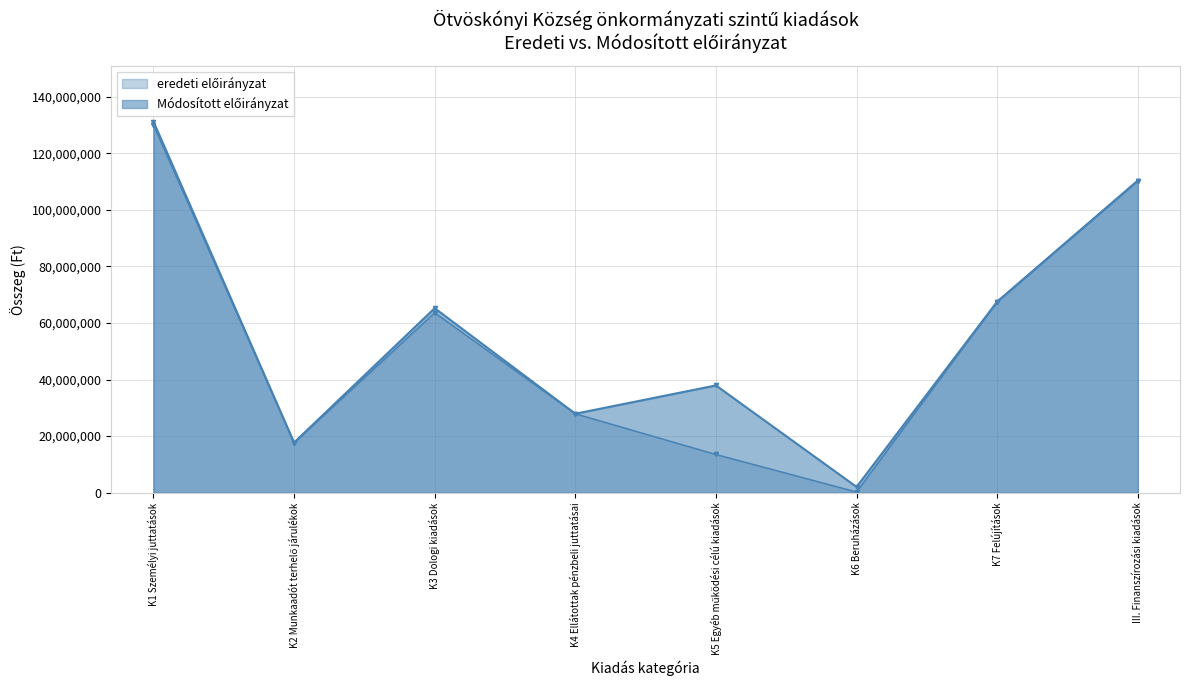

Where is eredeti előirányzat nearest to the value 65144357?

K3 Dologi kiadások